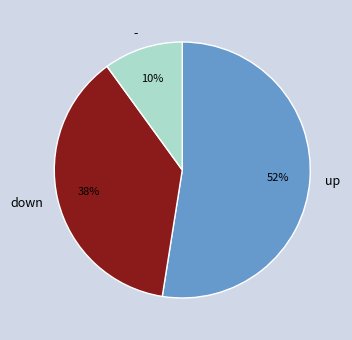

Which has a higher value, up or down?

up